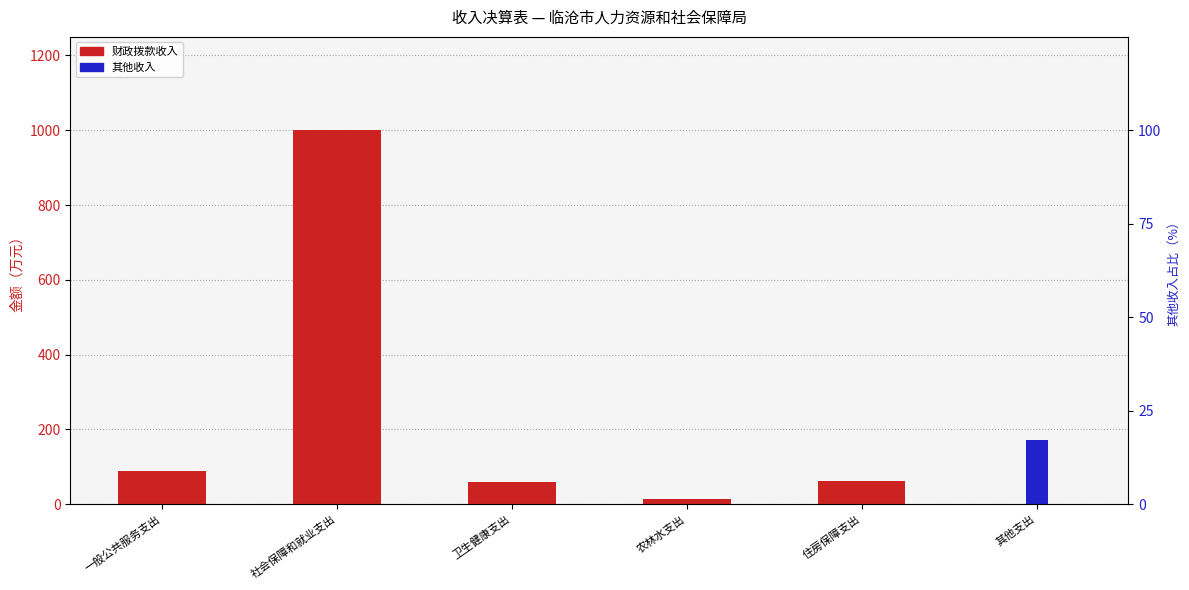

List the series in order of their overall mean, lowest first.

其他收入, 财政拨款收入